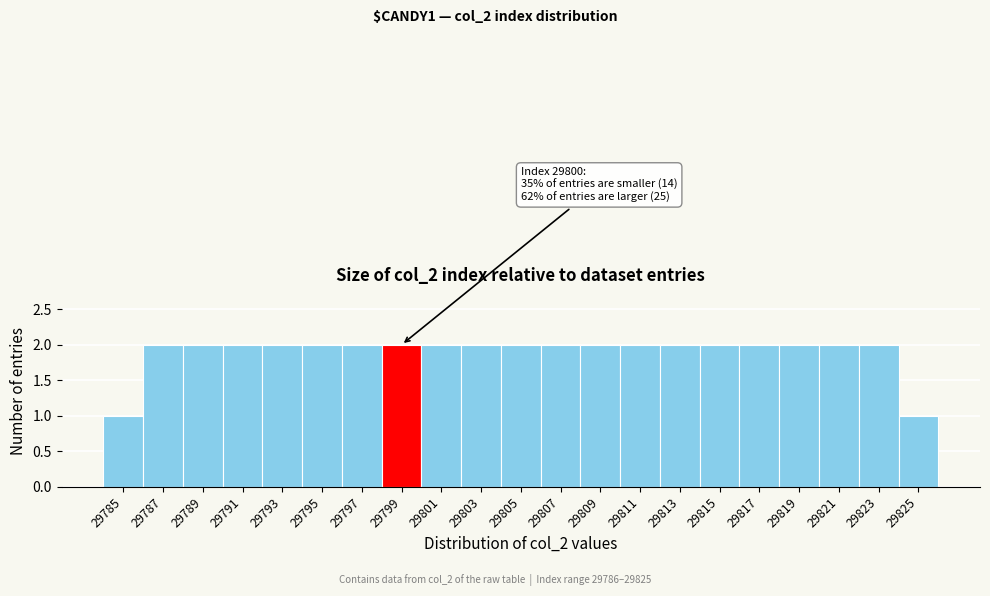

Reading left to right, what are all the values shown in this chart?

29785=1	29787=2	29789=2	29791=2	29793=2	29795=2	29797=2	29799=2	29801=2	29803=2	29805=2	29807=2	29809=2	29811=2	29813=2	29815=2	29817=2	29819=2	29821=2	29823=2	29825=1